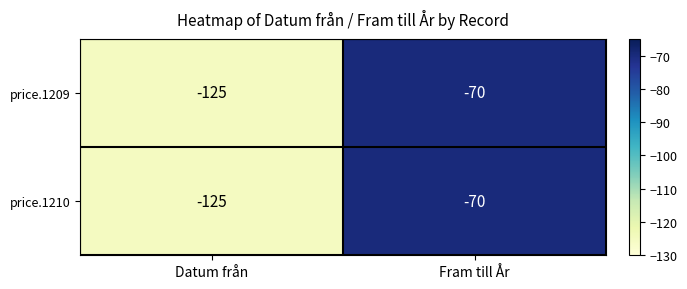

What is the smallest value displayed?

-125